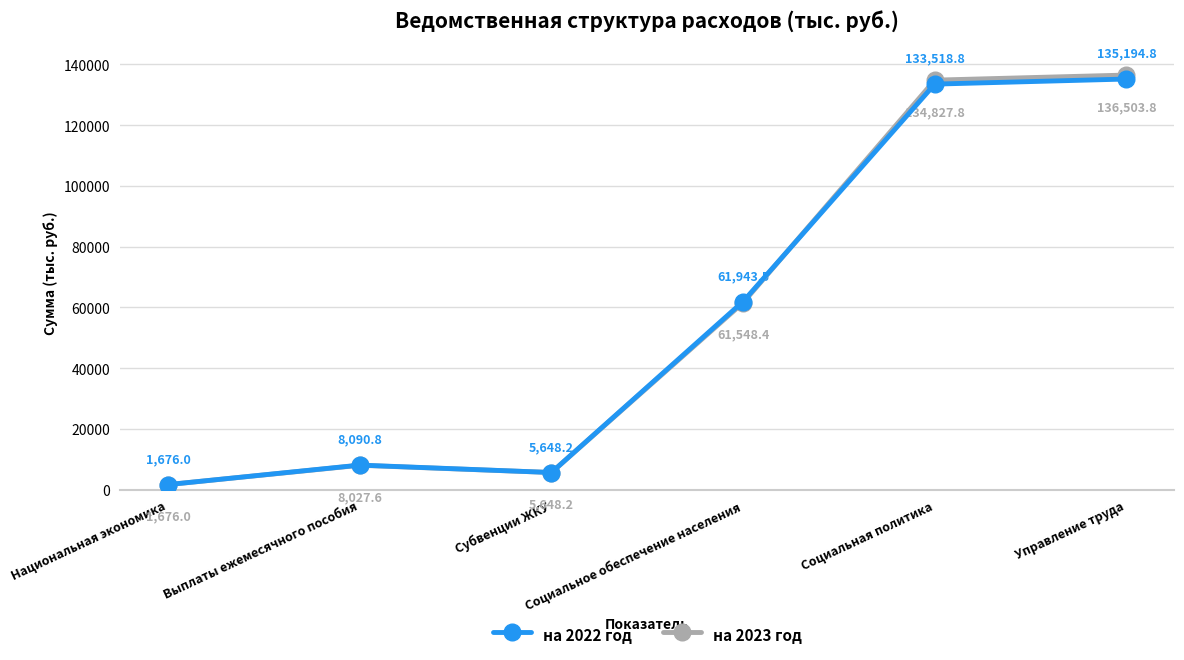

How many lines are shown in the chart?

2